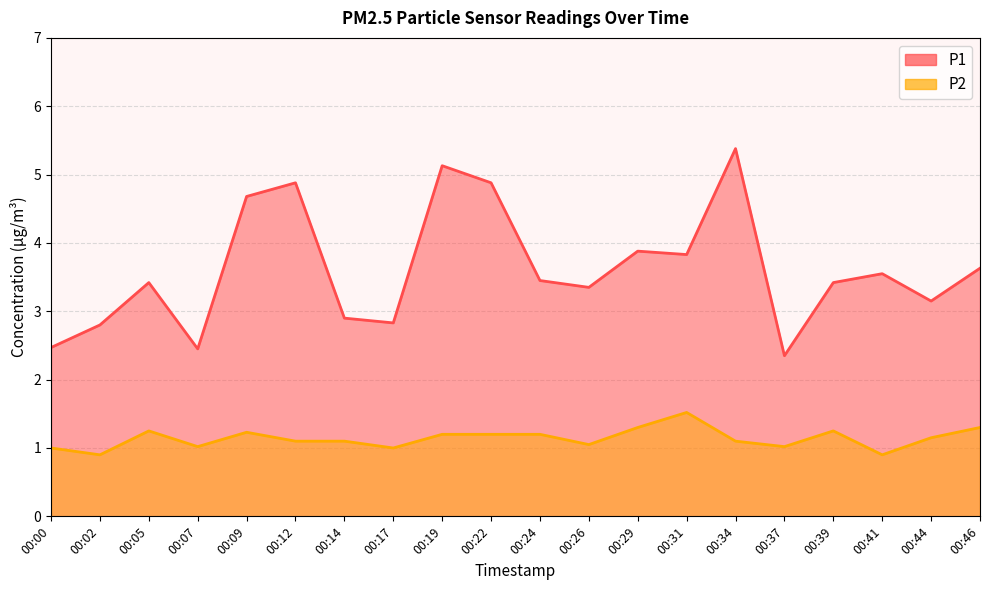

At which label is P2 closest to 1?

00:00